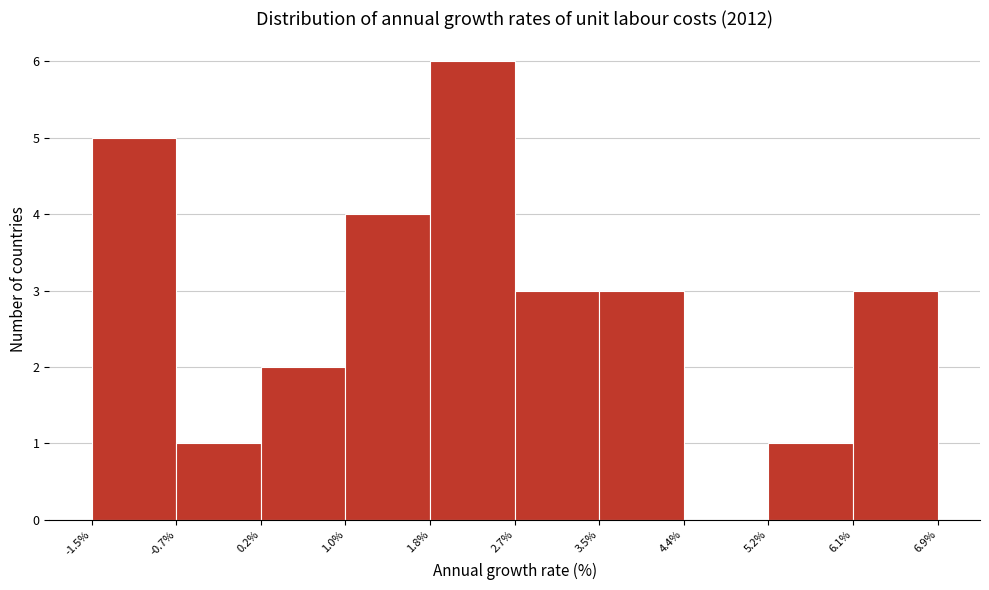

Reading left to right, list every bar in this chart as the range it spans on the x-axis followed by its height. The values are not printed on the chart, so give them approximately, as read against the axis.

-1.5% to -0.7%: 5
-0.7% to 0.2%: 1
0.2% to 1.0%: 2
1.0% to 1.8%: 4
1.8% to 2.7%: 6
2.7% to 3.5%: 3
3.5% to 4.4%: 3
4.4% to 5.2%: 0
5.2% to 6.1%: 1
6.1% to 6.9%: 3